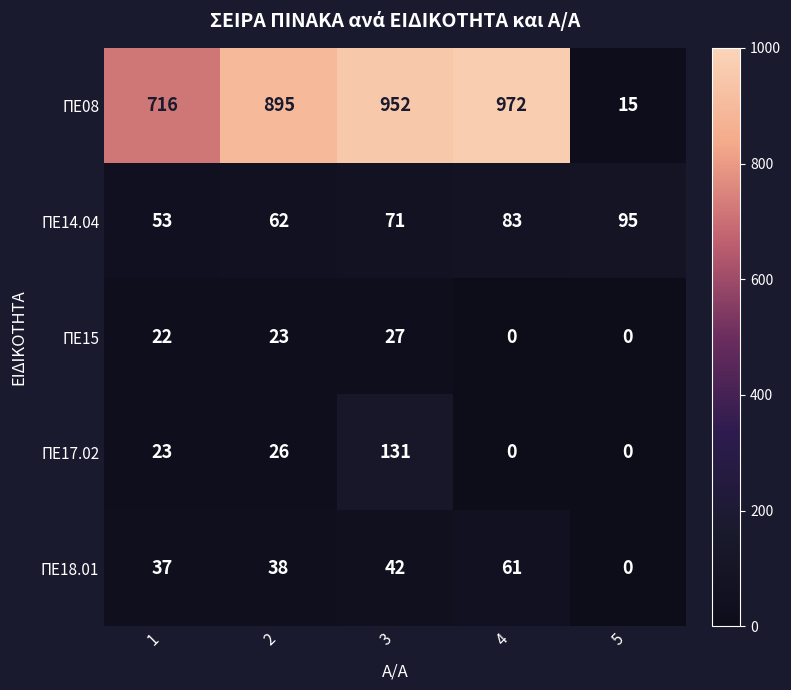

What is the spread (max minus min) of values at 1?

694